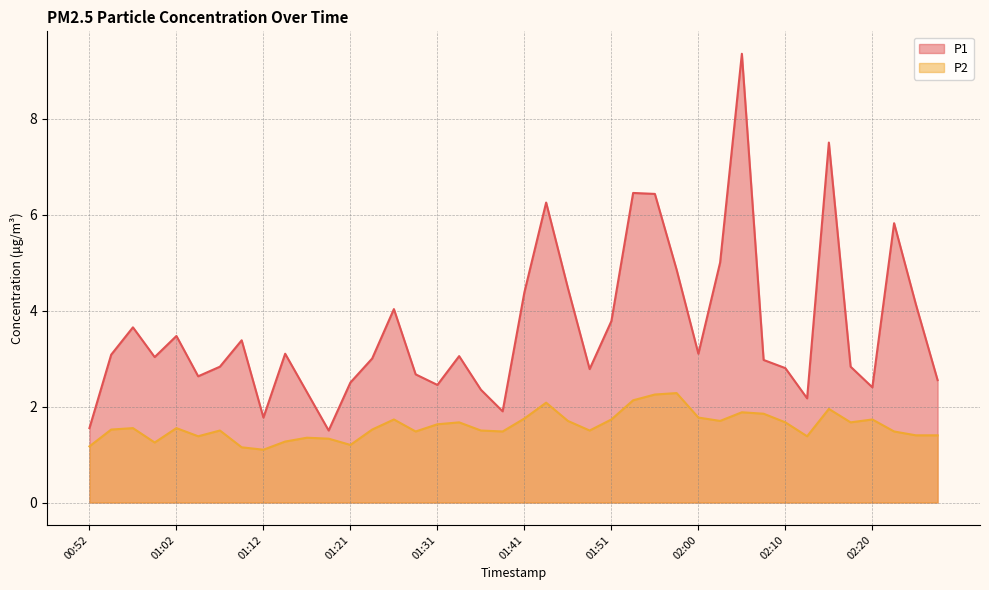

Read the P1 value at 02:13.

2.2